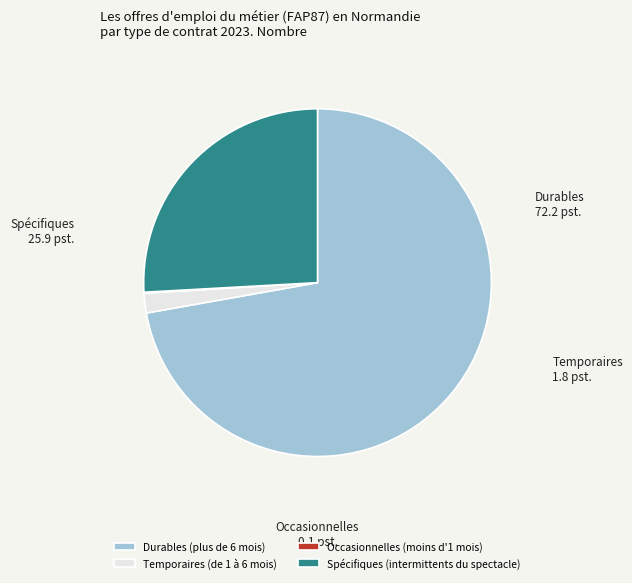

Do Durables (plus de 6 mois) and Spécifiques (intermittents du spectacle) together represent more than half of the pie?

Yes